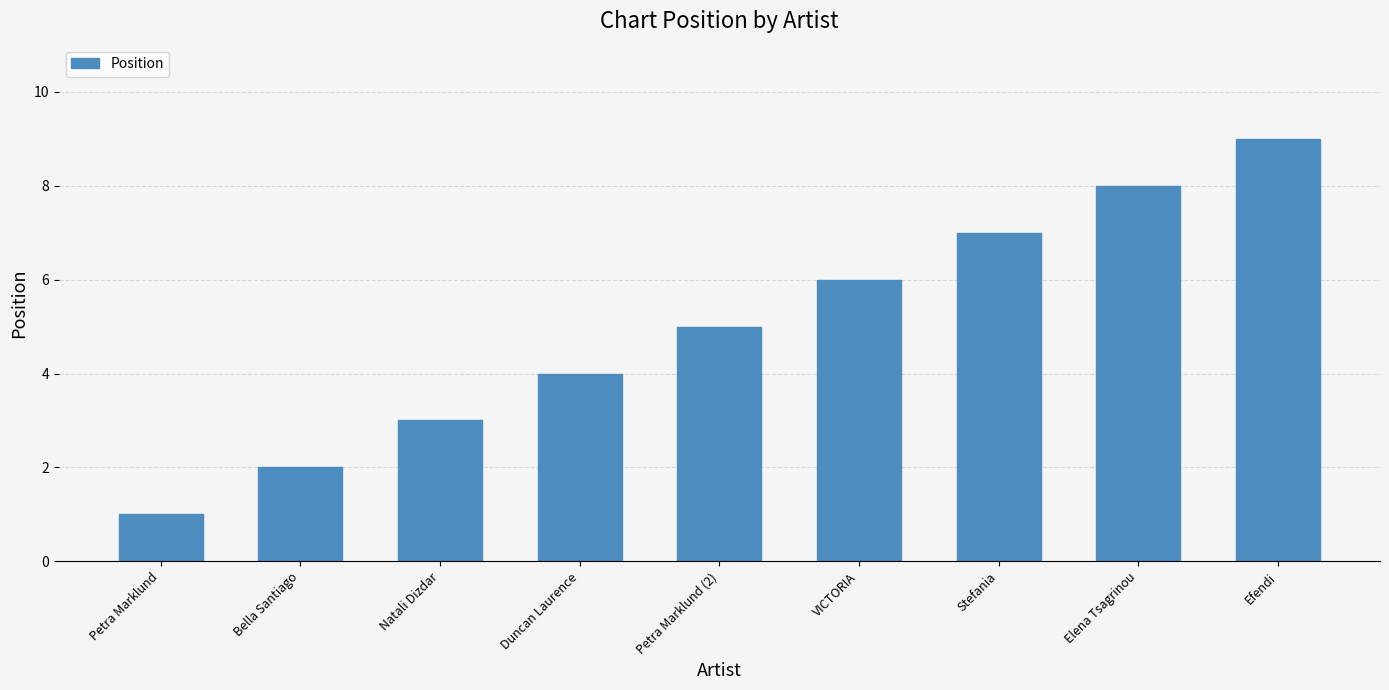

What is the average value?

5